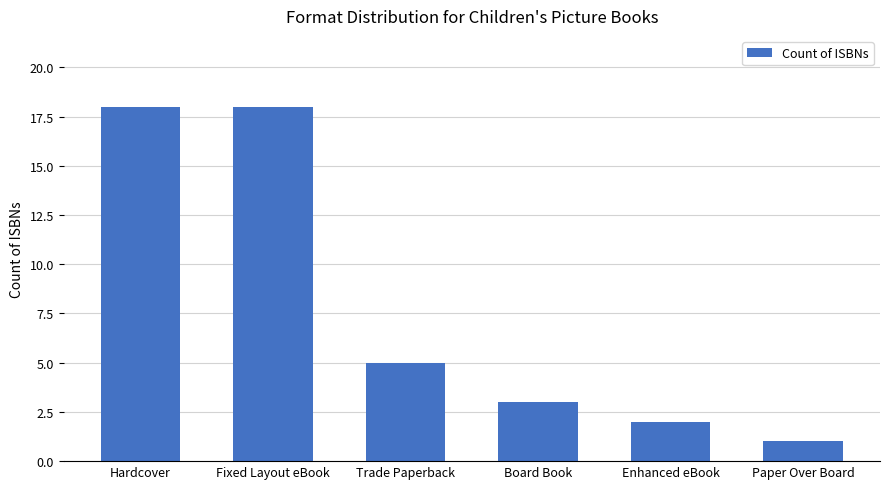

How many bars are there in total?

6